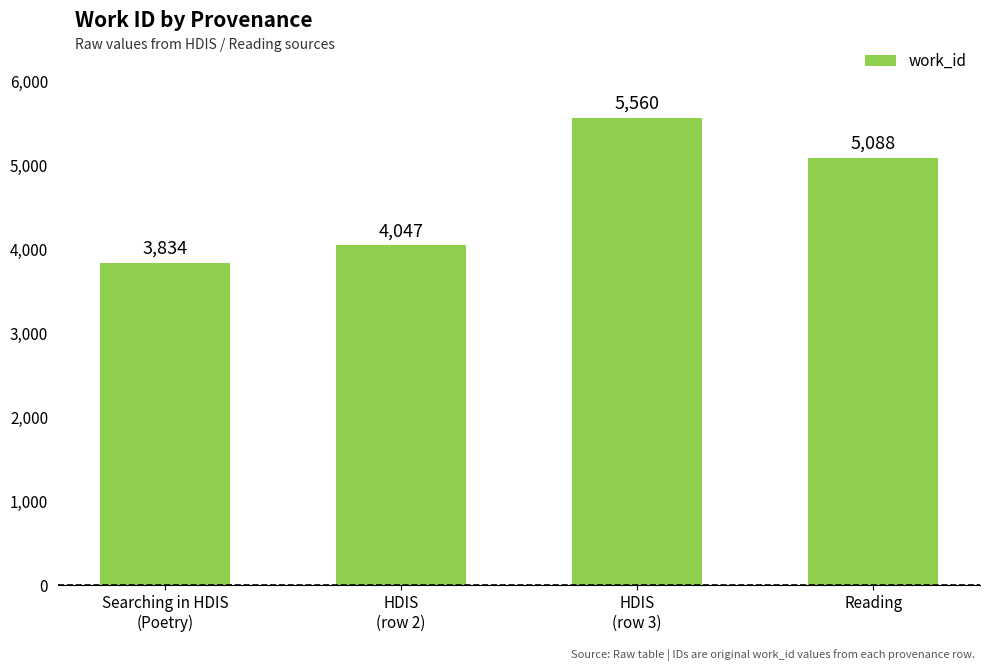

Are the bars horizontal?

No